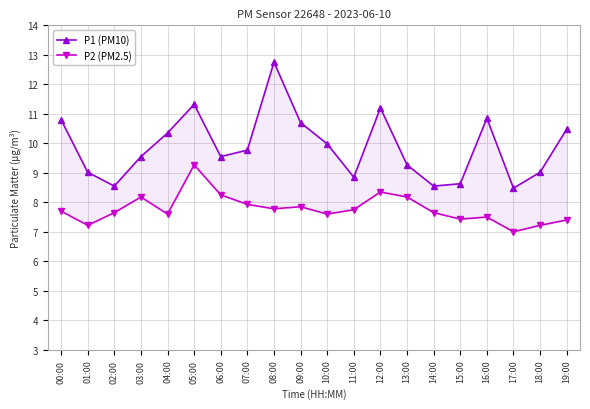

Reading left to right, list all the values displayed in this chart.

P1 (PM10): 00:00=10.8	01:00=9.0	02:00=8.6	03:00=9.6	04:00=10.3	05:00=11.3	06:00=9.6	07:00=9.8	08:00=12.8	09:00=10.7	10:00=10.0	11:00=8.8	12:00=11.2	13:00=9.3	14:00=8.6	15:00=8.6	16:00=10.8	17:00=8.5	18:00=9.0	19:00=10.5
P2 (PM2.5): 00:00=7.7	01:00=7.2	02:00=7.7	03:00=8.2	04:00=7.6	05:00=9.3	06:00=8.2	07:00=7.9	08:00=7.8	09:00=7.8	10:00=7.6	11:00=7.8	12:00=8.3	13:00=8.2	14:00=7.7	15:00=7.4	16:00=7.5	17:00=7.0	18:00=7.2	19:00=7.4